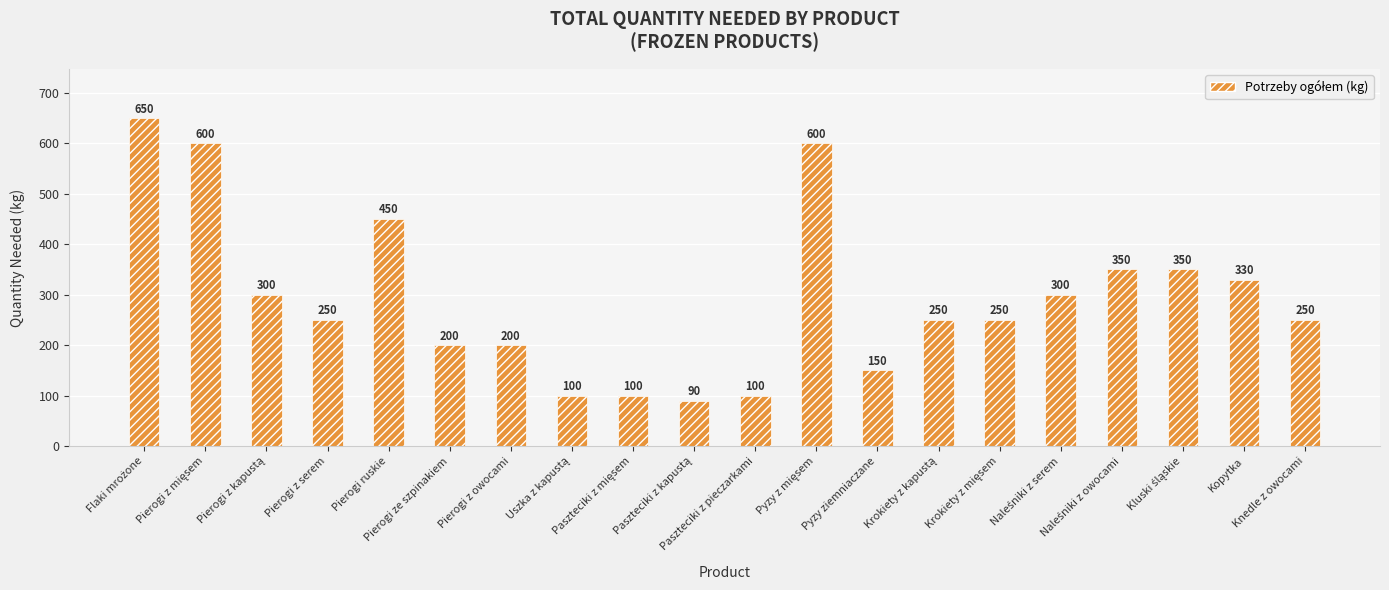

The chart shows a value of 122 at Kopytka. True or false?

False